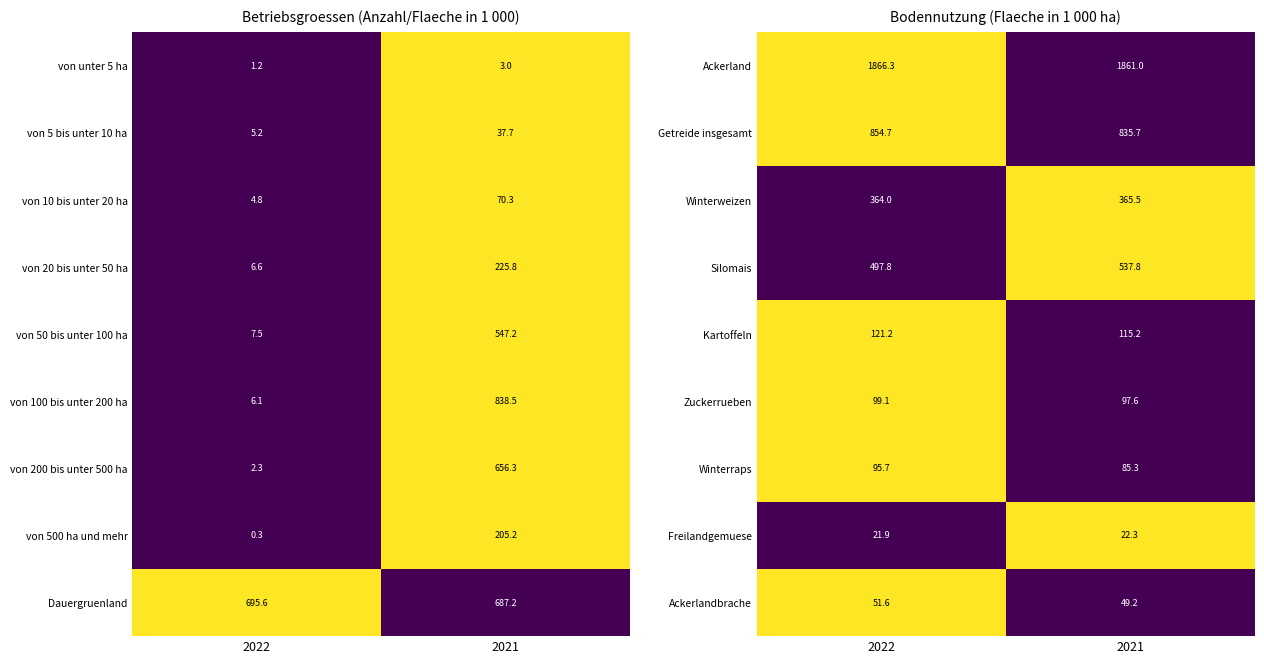

The value of Winterraps at 2022 is 130.3. True or false?

False